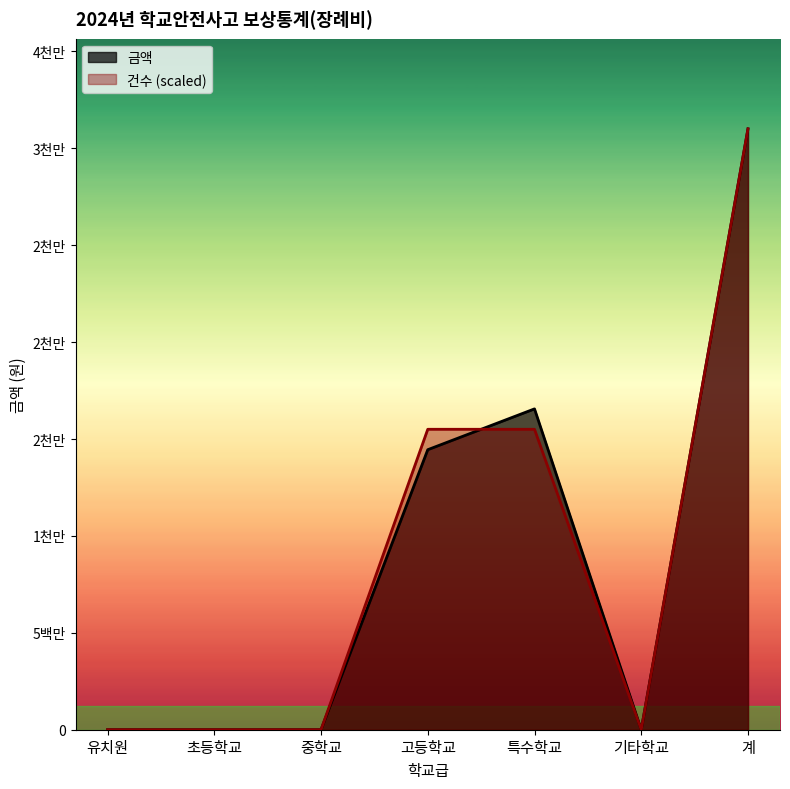

How many values in 건수 are above zero?

3